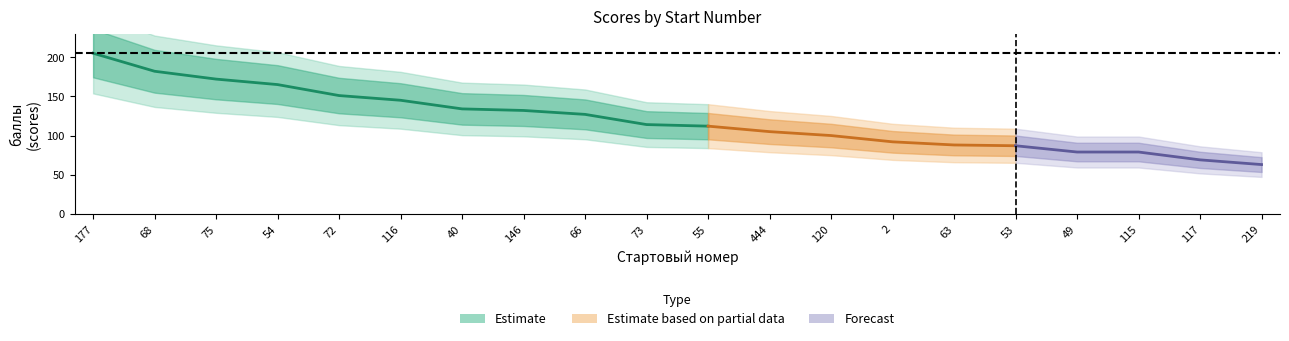

What is the ratio of the value at 53 to the value at 75?

0.5